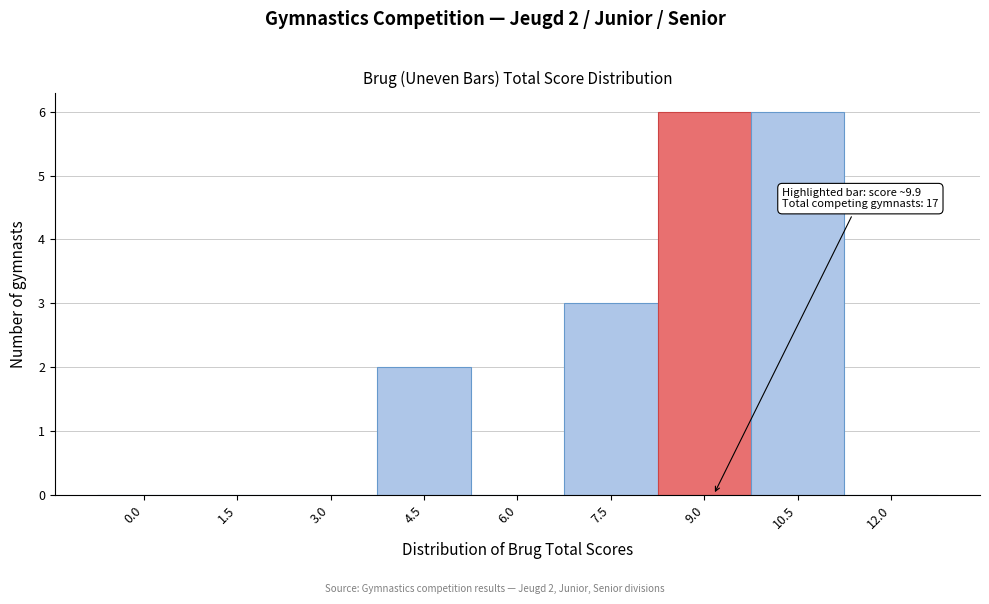

Reading left to right, list all the values displayed in this chart.

0.0=0	1.5=0	3.0=0	4.5=2	6.0=0	7.5=3	9.0=6	10.5=6	12.0=0